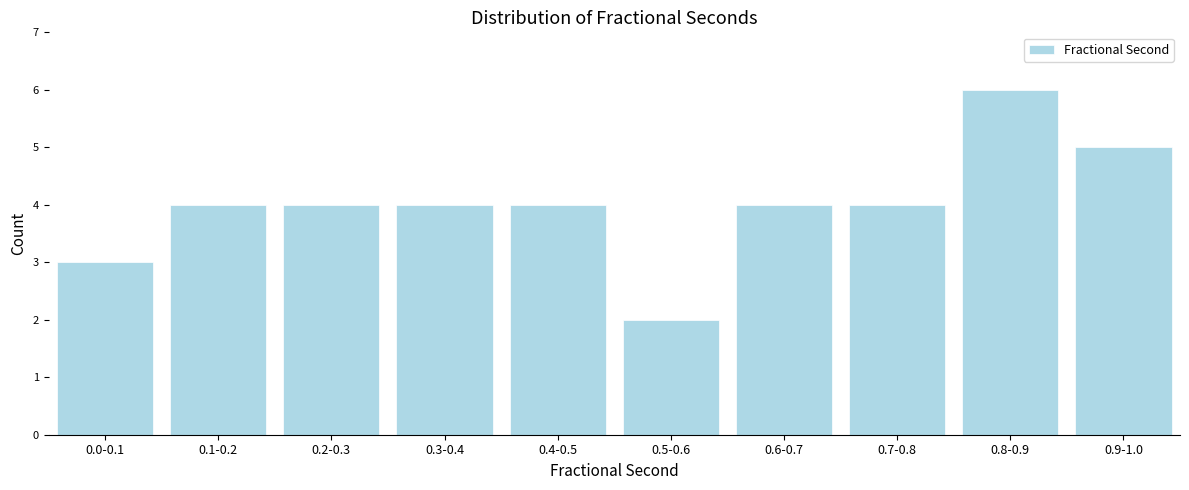

Reading right to left, what are all the values shown in this chart?

0.9-1.0=5	0.8-0.9=6	0.7-0.8=4	0.6-0.7=4	0.5-0.6=2	0.4-0.5=4	0.3-0.4=4	0.2-0.3=4	0.1-0.2=4	0.0-0.1=3